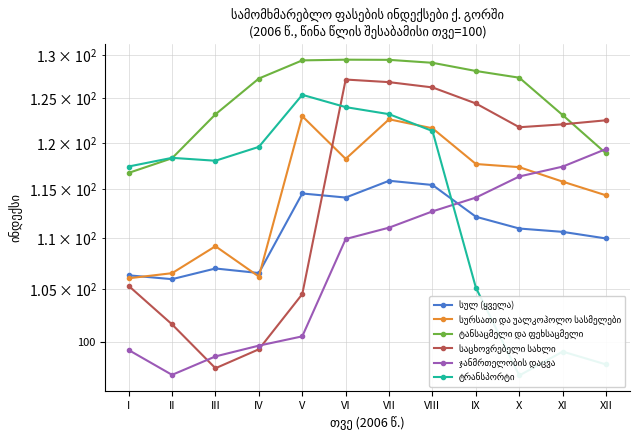

What are all the series names shown in the legend?

სულ (ყველა), სურსათი და უალკოჰოლო სასმელები, ტანსაცმელი და ფეხსაცმელი, საცხოვრებელი სახლი, ჯანმრთელობის დაცვა, ტრანსპორტი